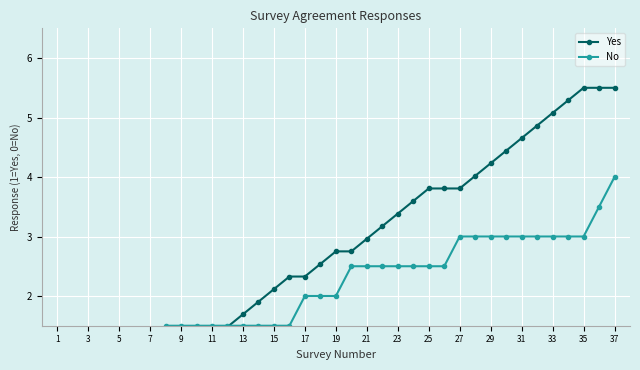

How many times do Yes and No cross each other?

3